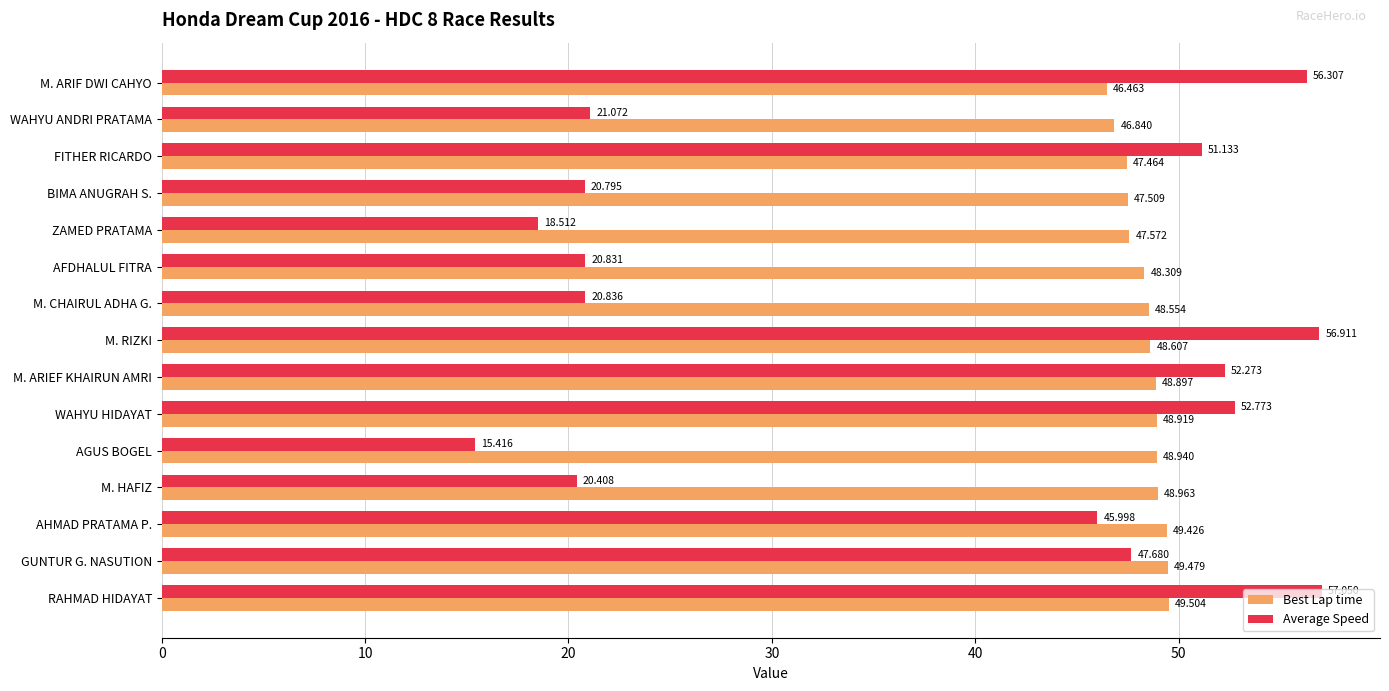

Which series has the widest spread of values?

Average Speed